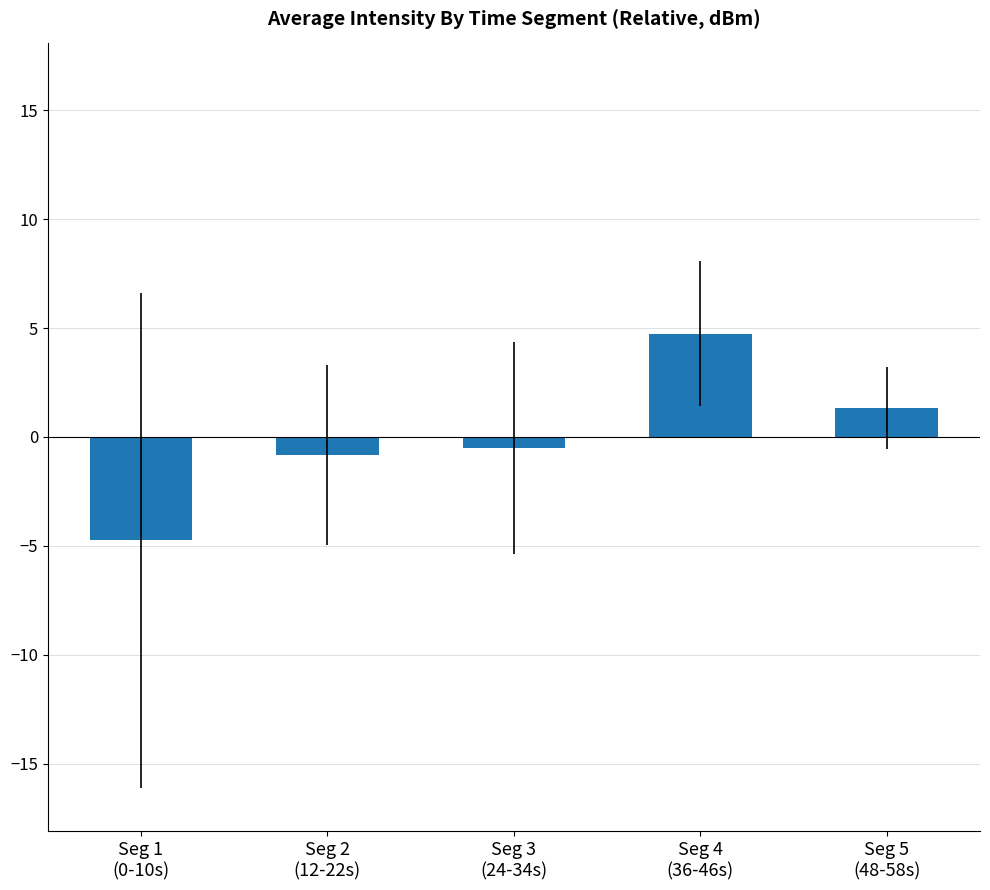

How many values are below 0?

3